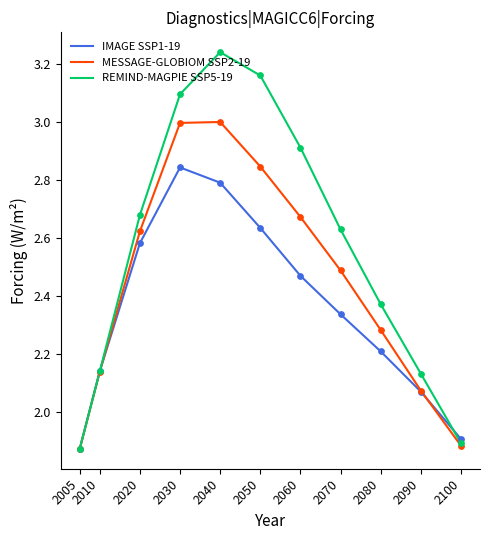

Which series has the largest total across all categories?

REMIND-MAGPIE SSP5-19